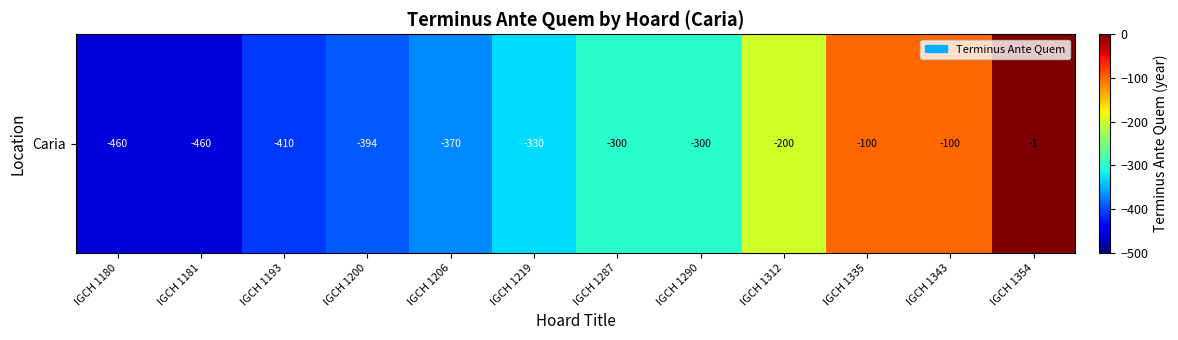

What is the difference between the second highest and minimum values?

360